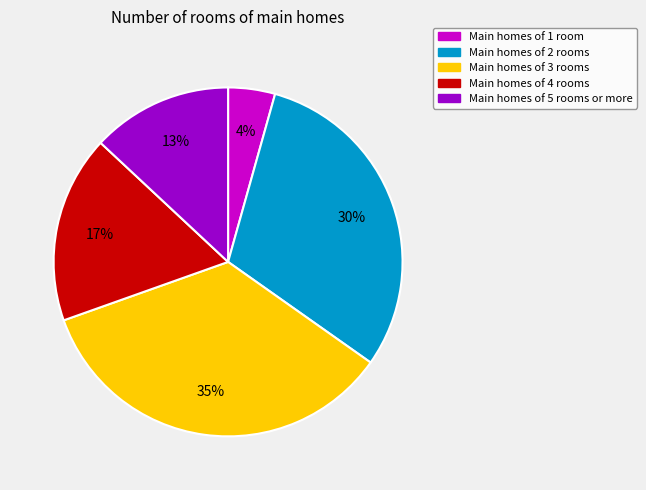

Combined, do Main homes of 5 rooms or more and Main homes of 4 rooms account for over 50%?

No